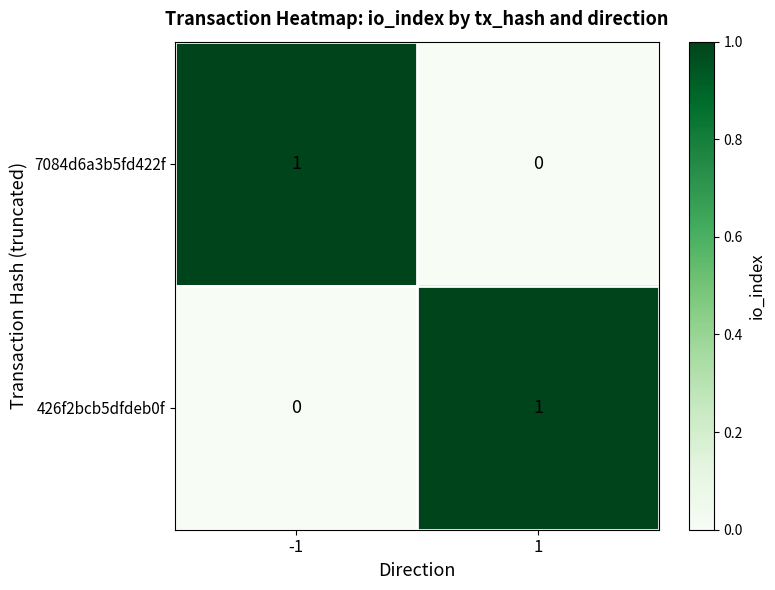

Rank the series at -1 from lowest to highest value.

426f2bcb5dfdeb0f, 7084d6a3b5fd422f